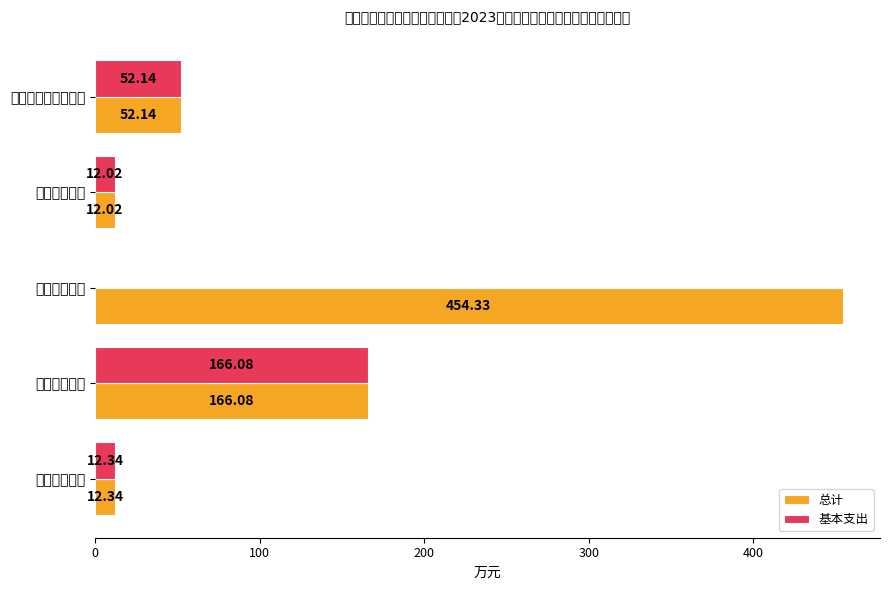

What is the difference between the maximum and minimum values in the 基本支出 series?

166.1